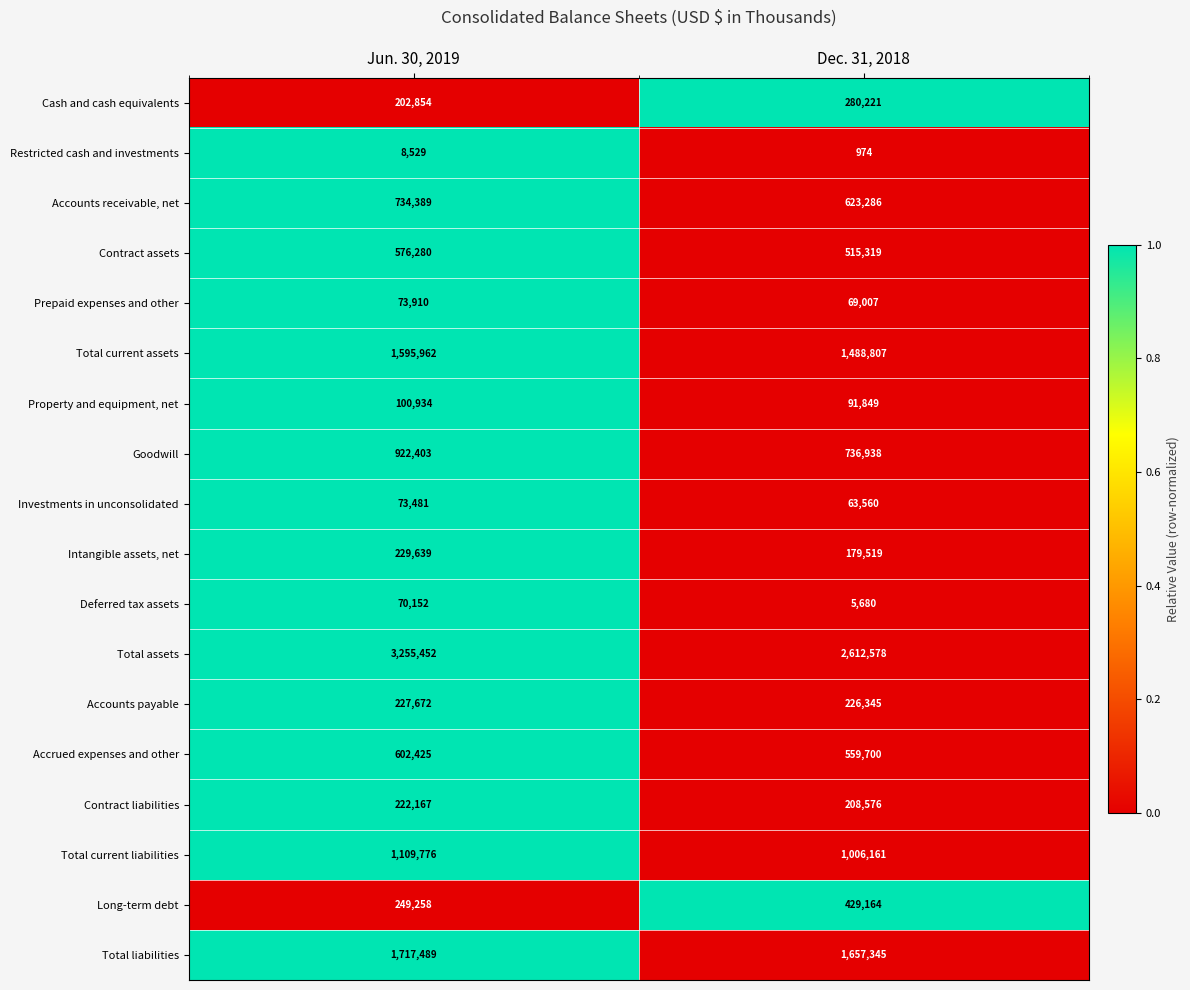

What is the approximate value of Intangible assets, net at Dec. 31, 2018, to the nearest 10?

179520